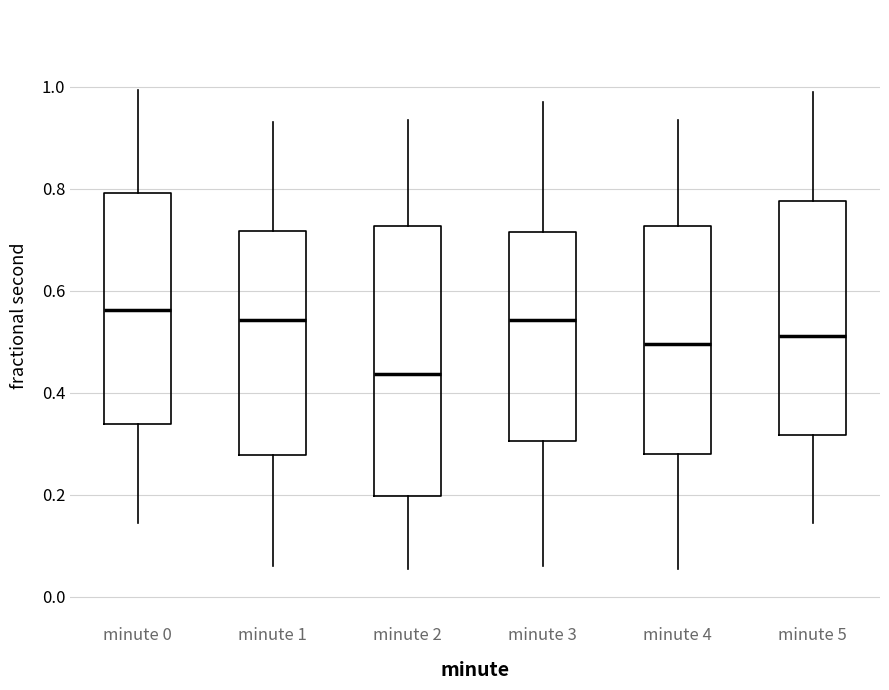

Reading left to right, transcribe this box plot: for each box, give where its median line is, the range the box spans, and where its two whiskers end, as read against the y-axis. The values are not printed on the chart, so give them approximately, as read against the axis.

minute 0: median 0.56, box 0.34 to 0.80, whiskers 0.14 to 1.00
minute 1: median 0.54, box 0.28 to 0.72, whiskers 0.06 to 0.94
minute 2: median 0.44, box 0.20 to 0.72, whiskers 0.06 to 0.94
minute 3: median 0.54, box 0.30 to 0.72, whiskers 0.06 to 0.96
minute 4: median 0.50, box 0.28 to 0.72, whiskers 0.06 to 0.94
minute 5: median 0.52, box 0.32 to 0.78, whiskers 0.14 to 0.98